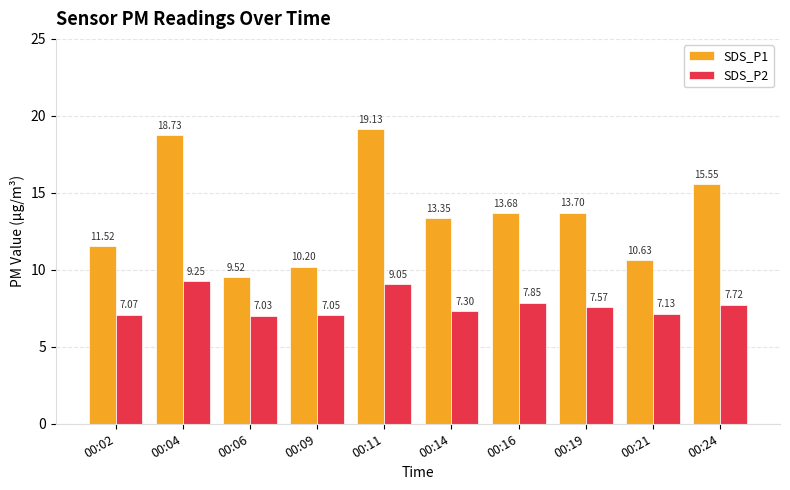

At which category is the sum across all series the highest?

00:11